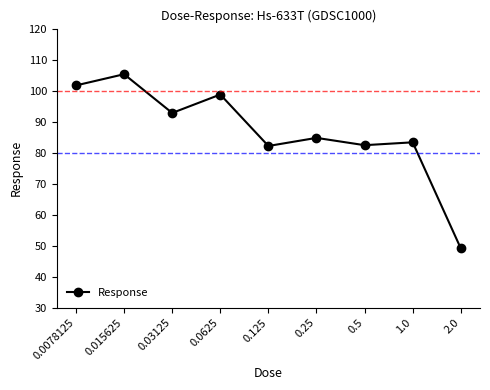

Which category has the highest value across all series?

0.015625